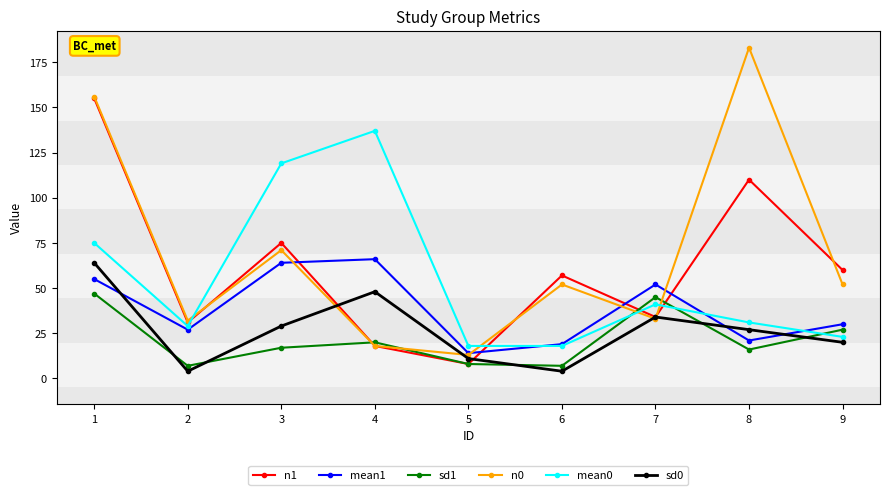

True or false: sd1 and n1 intersect in this chart.

True